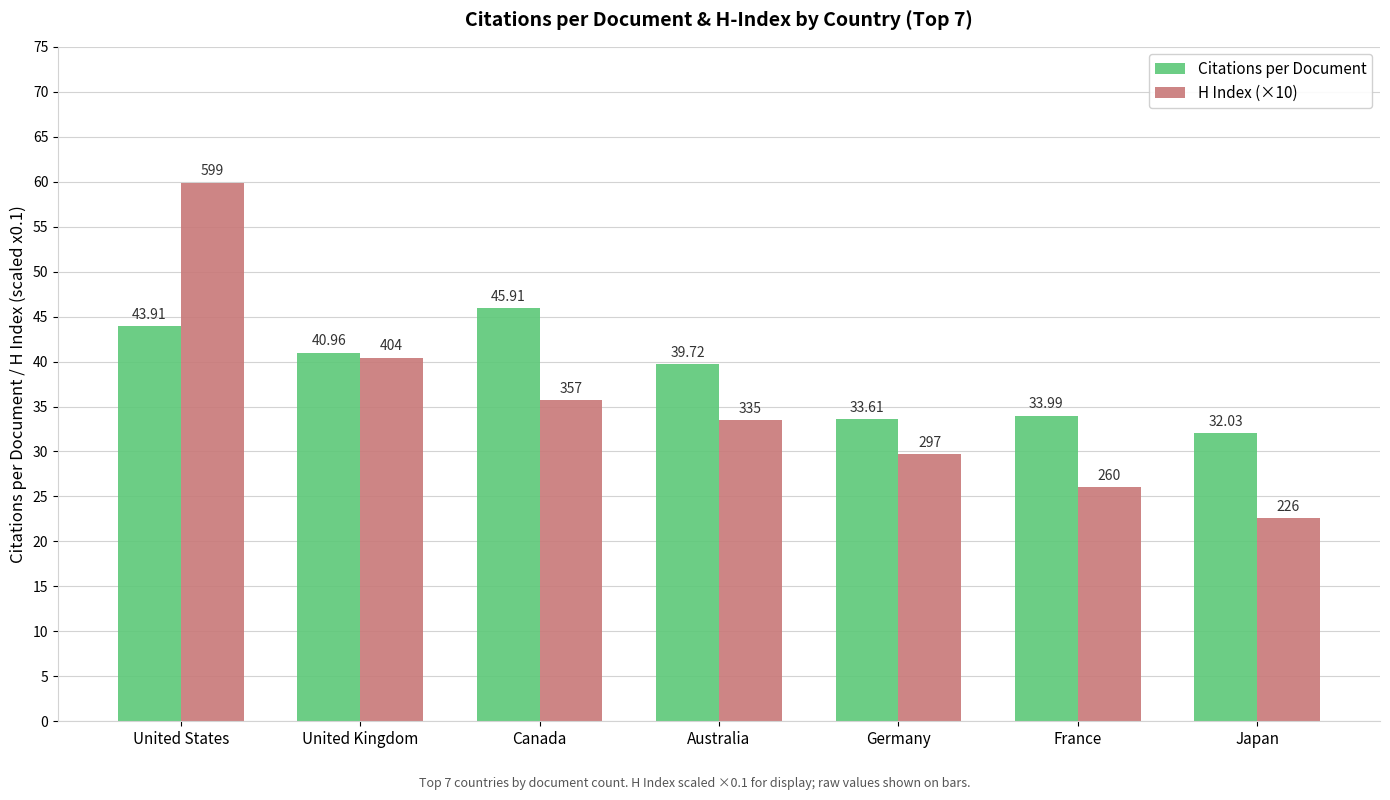

The H Index (×10) series shows 26.0 at France. True or false?

True